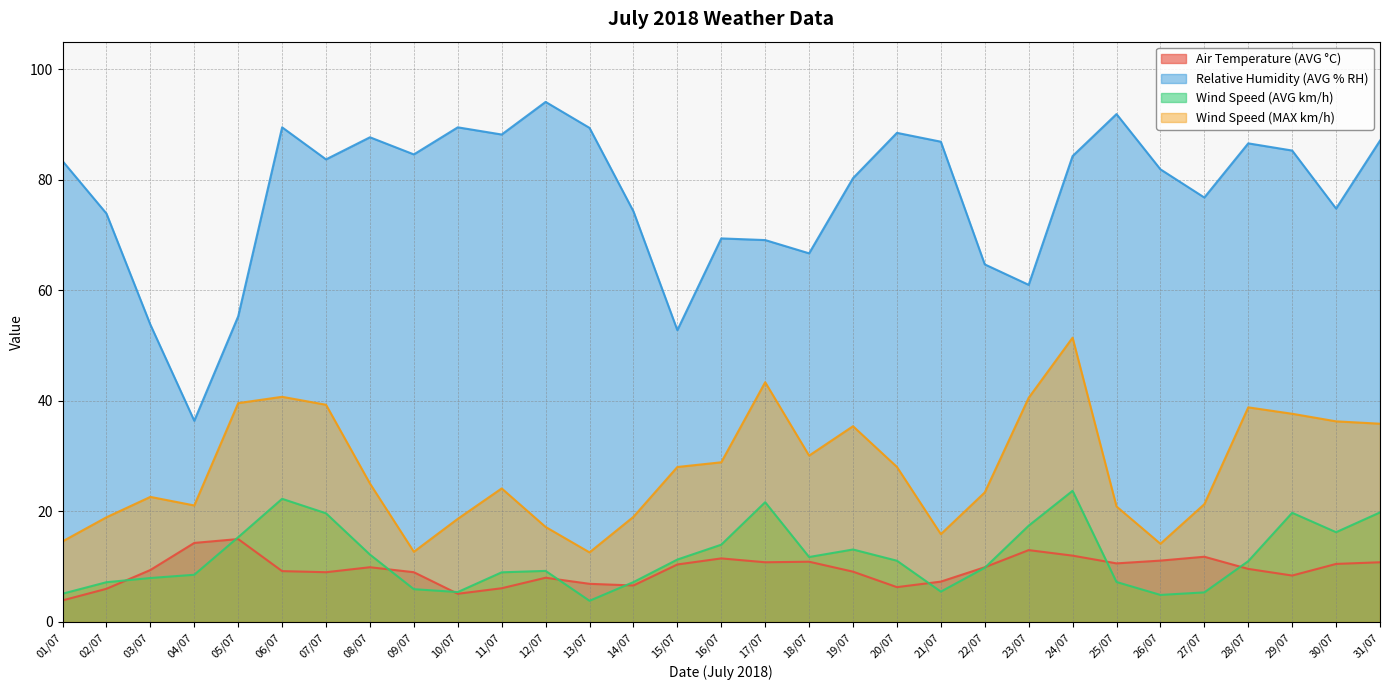

What is the difference between the Wind Speed (MAX km/h) values at 19/07 and 07/07?

3.9